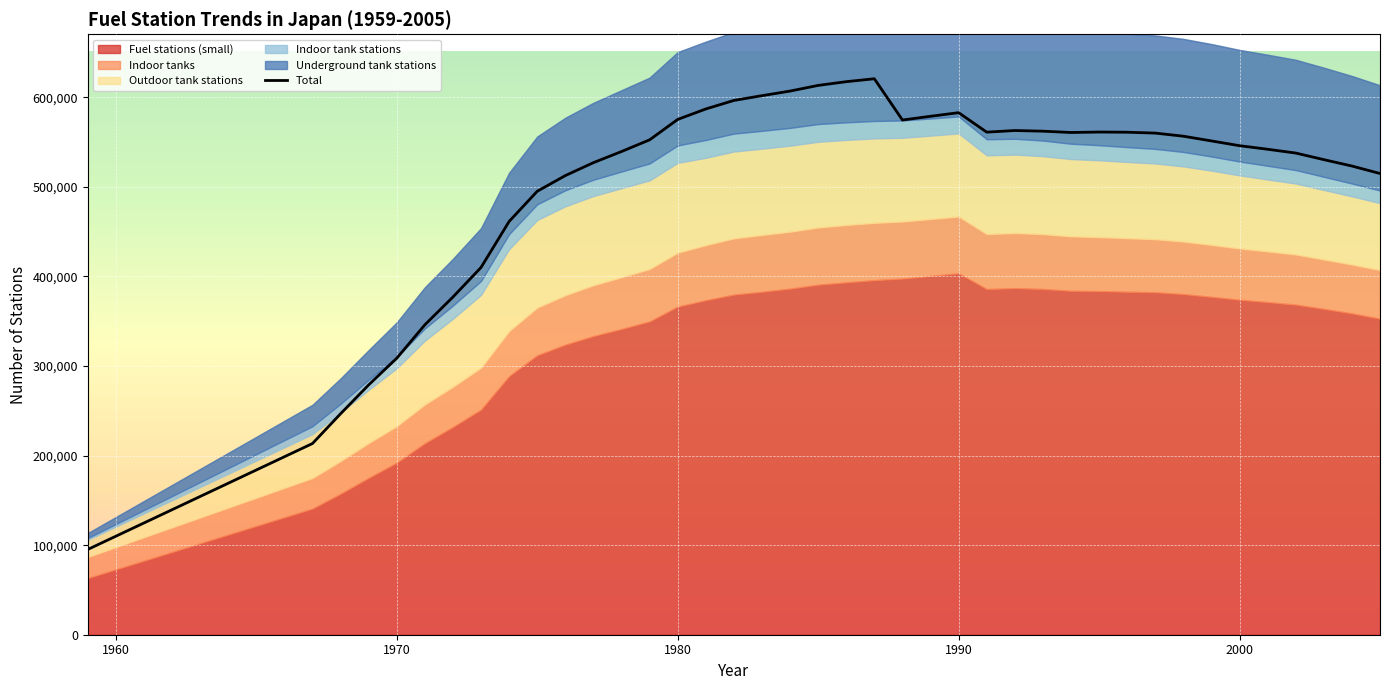

What is the average value?

503847